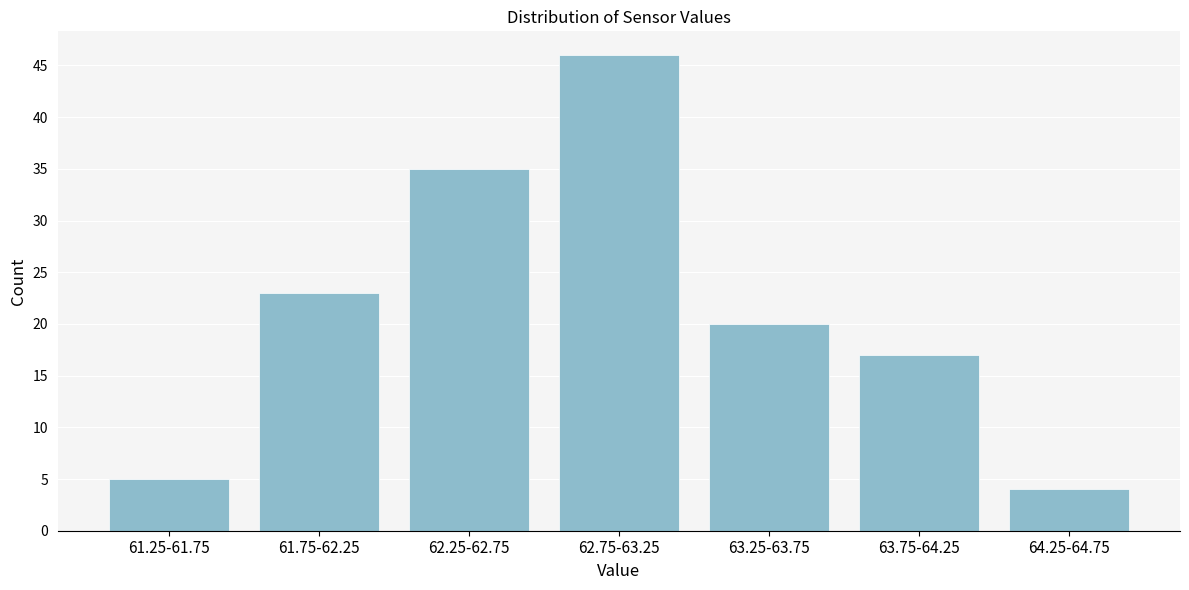

Reading left to right, extract all data points from this chart.

5	23	35	46	20	17	4